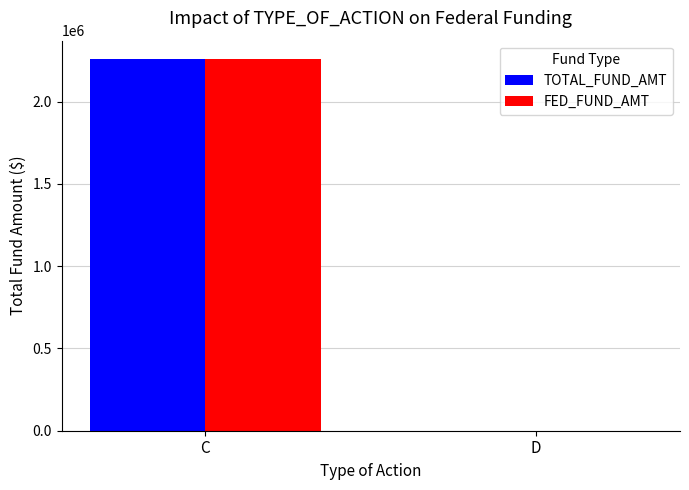

What is the average value of the FED_FUND_AMT series?

1129343